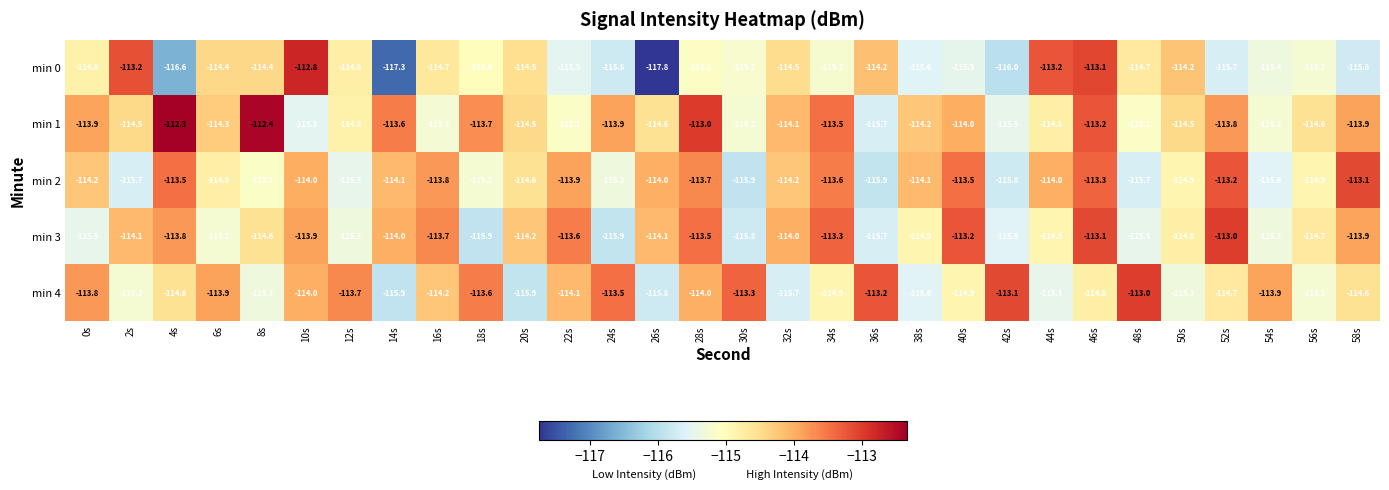

Read the min 3 value at 12s.

-115.3